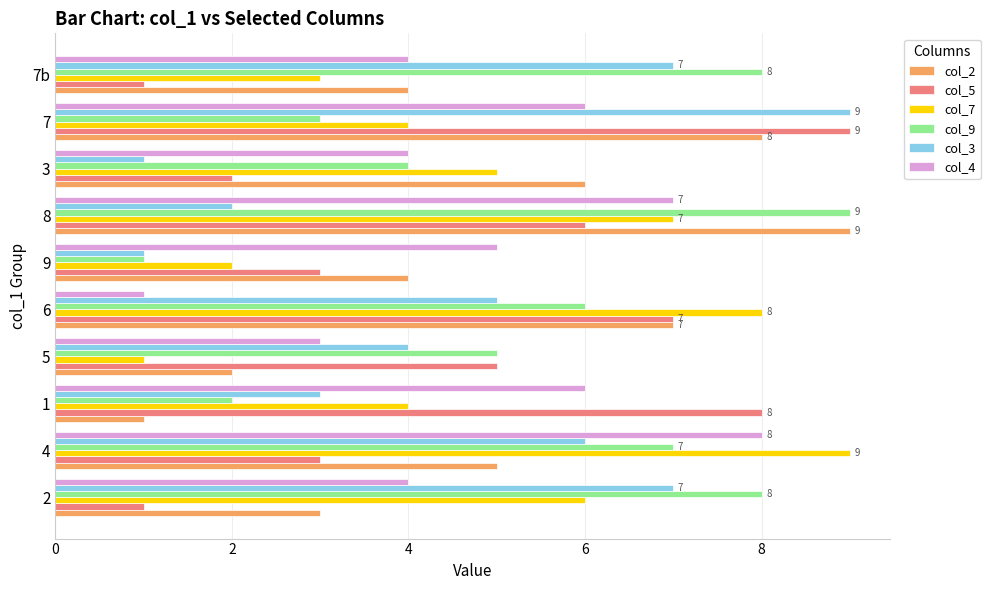

At 4, list the series in order from largest to smallest.

col_7, col_4, col_9, col_3, col_2, col_5